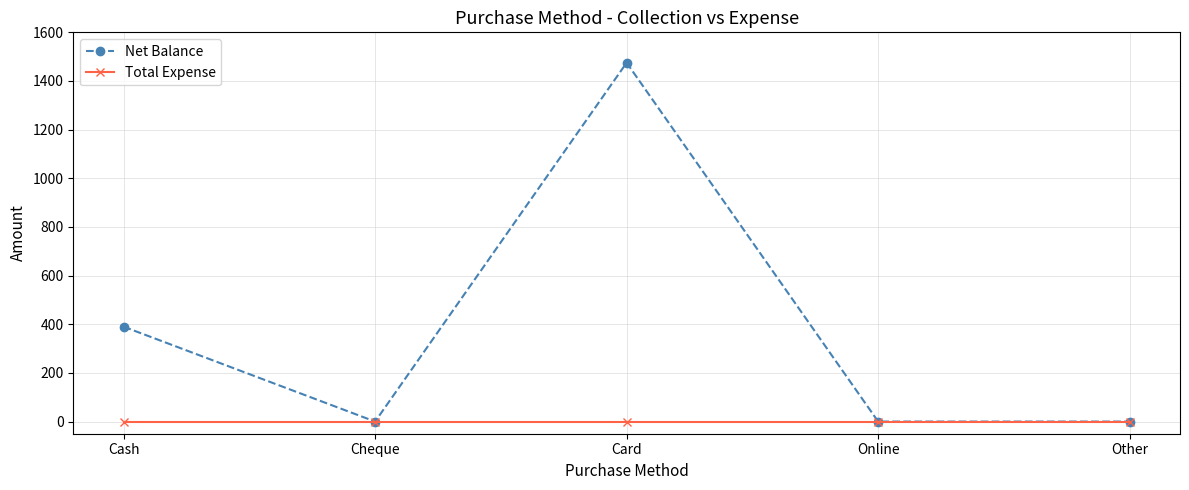

How many values in the Net Balance series exceed 0?

2